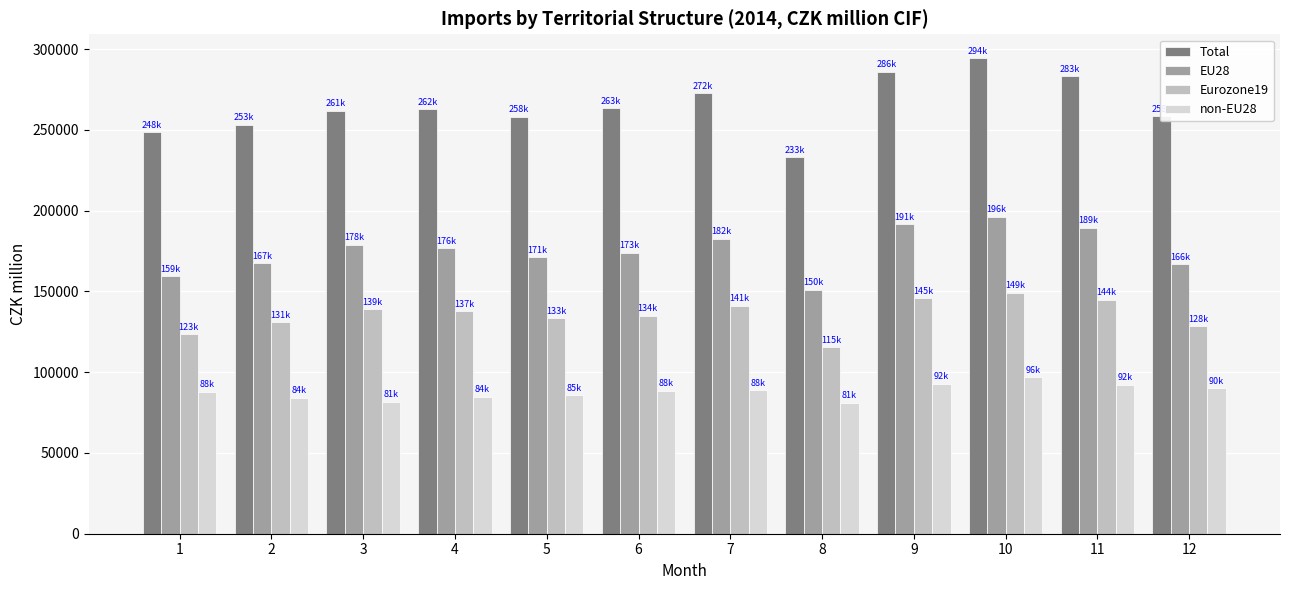

Which series changed the most between 5 and 11?

Total